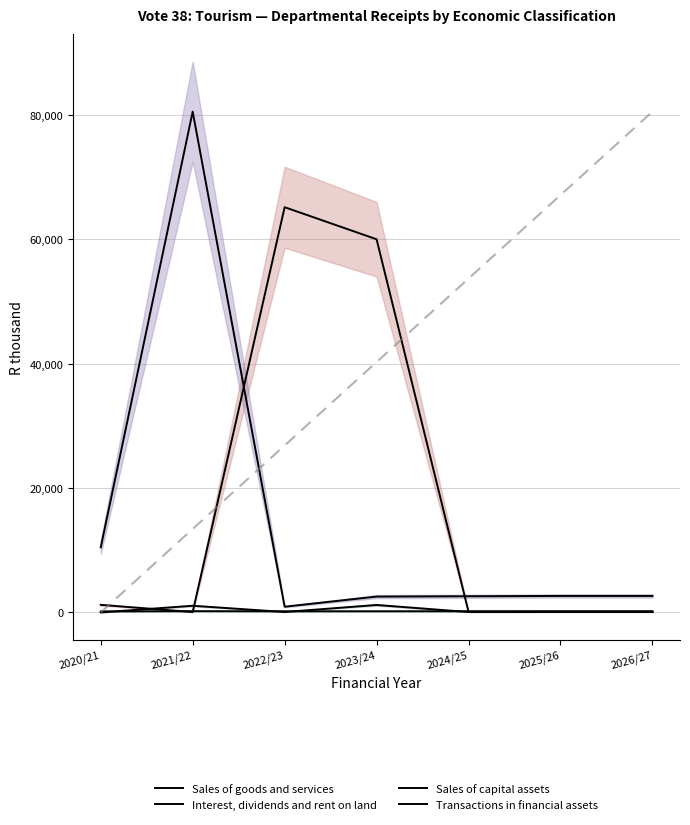

Is it true that Interest, dividends and rent on land equals 31925 at 2022/23?

False